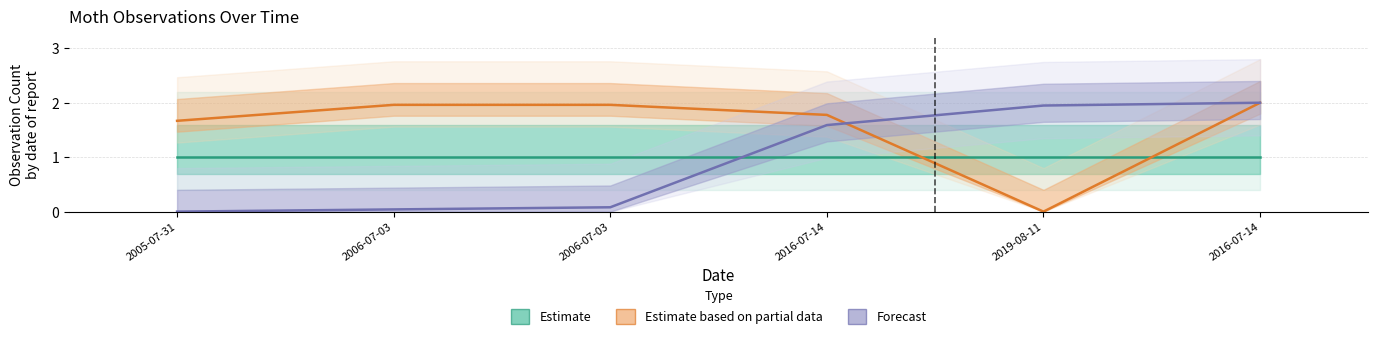

What is the label of the 1st point from the right?

2016-07-14